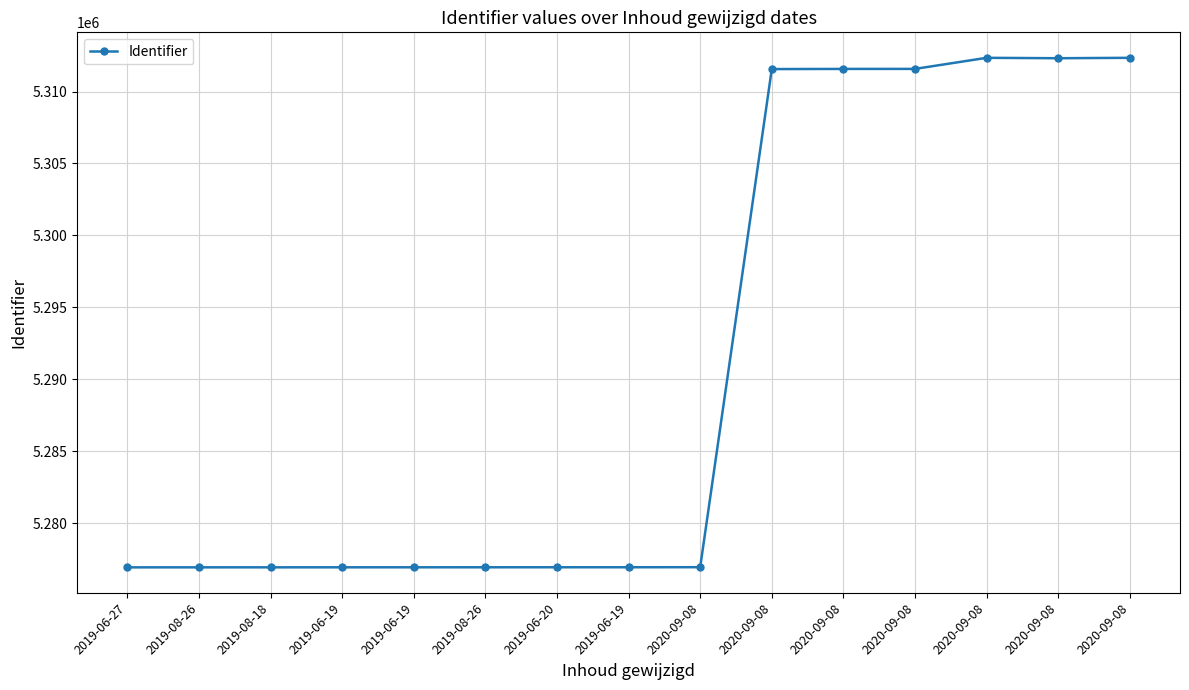

Which label corresponds to the smallest value in the chart?

2019-06-27